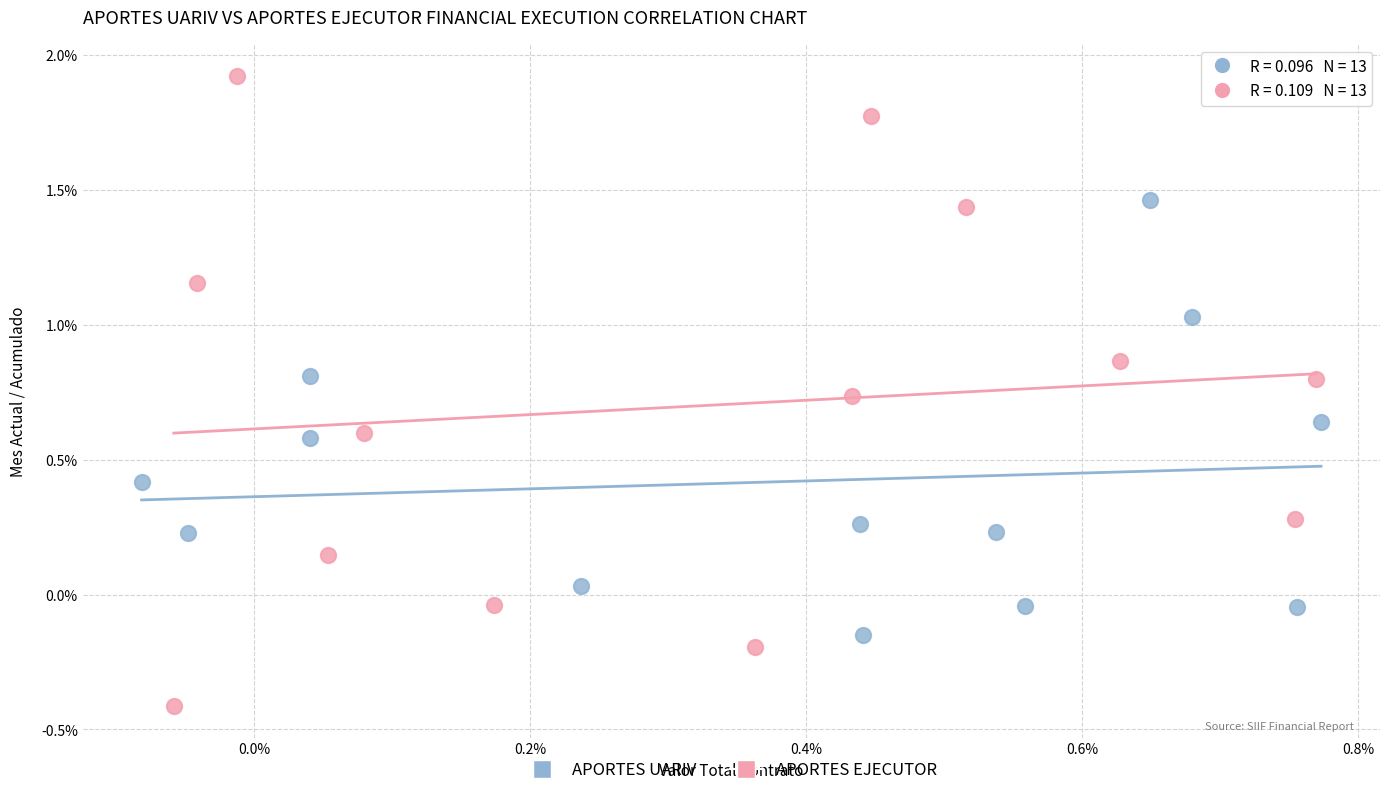

Which series reaches the minimum Y coordinate?

APORTES EJECUTOR